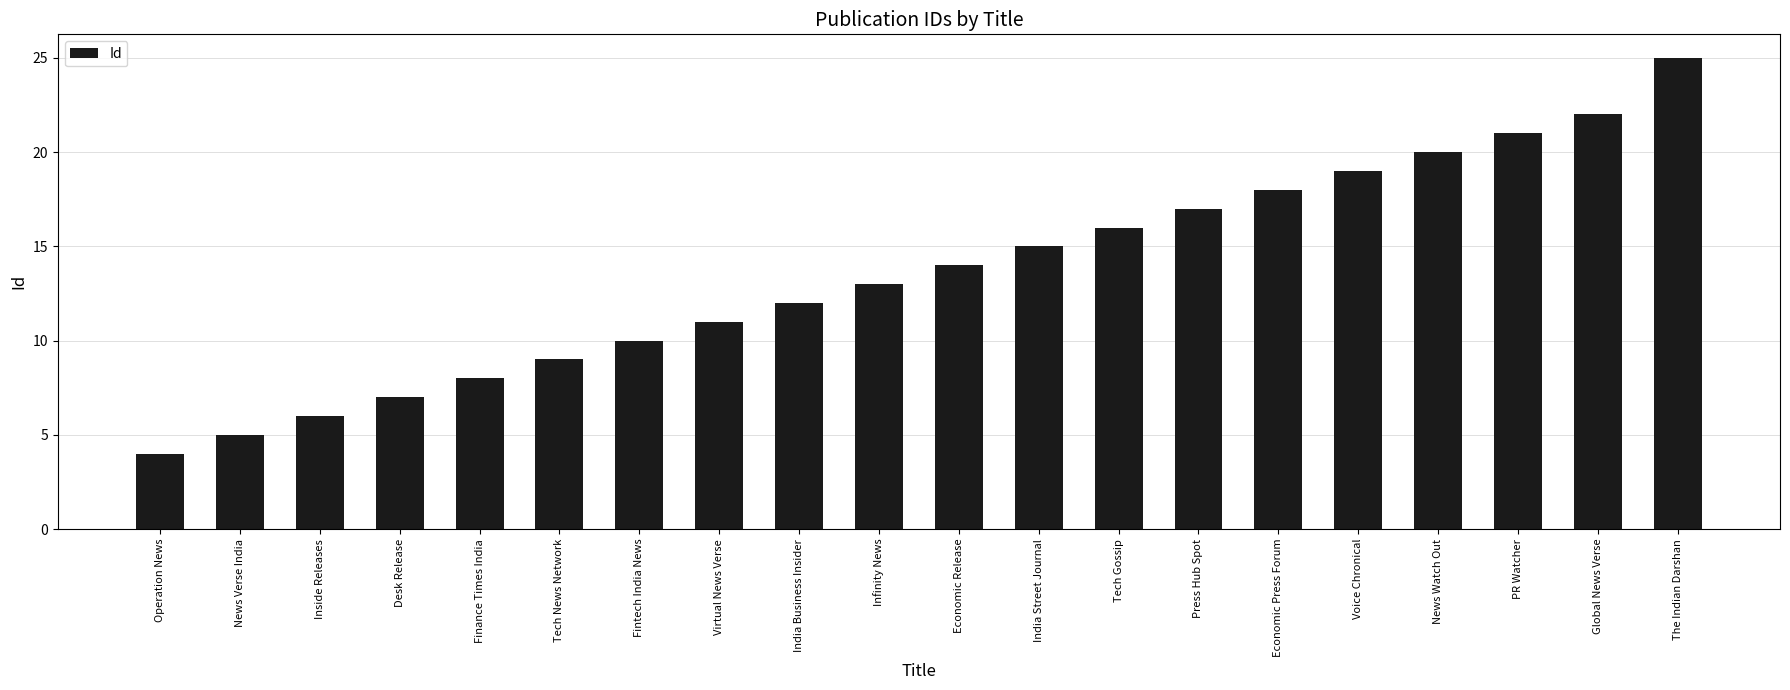

What is the difference between the values at Inside Releases and News Verse India?

1